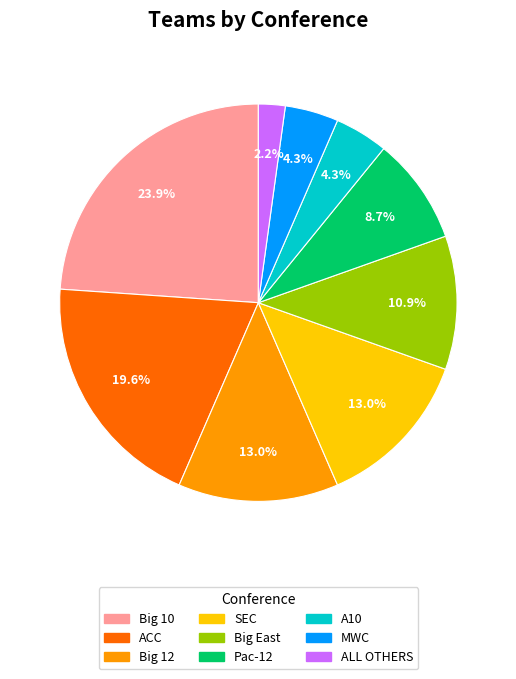

What is the total percentage of MWC and ALL OTHERS?

6.5%